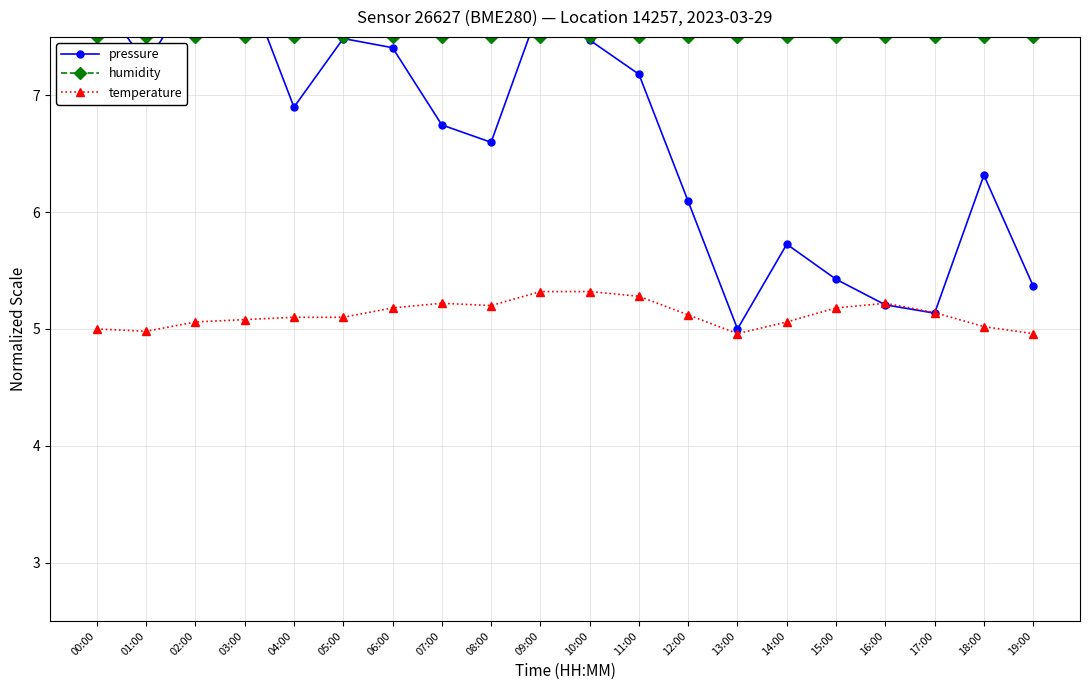

What position from the right is 17:00?

3